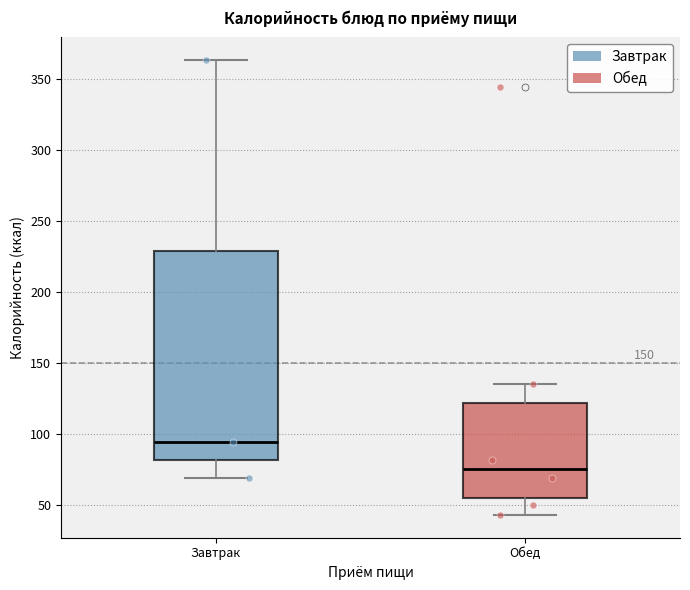

Reading left to right, transcribe this box plot: for each box, give where its median line is, the range the box spans, and where its two whiskers end, as read against the y-axis. The values are not printed on the chart, so give them approximately, as read against the axis.

Завтрак: median 95, box 80 to 230, whiskers 70 to 365
Обед: median 75, box 55 to 120, whiskers 45 to 135